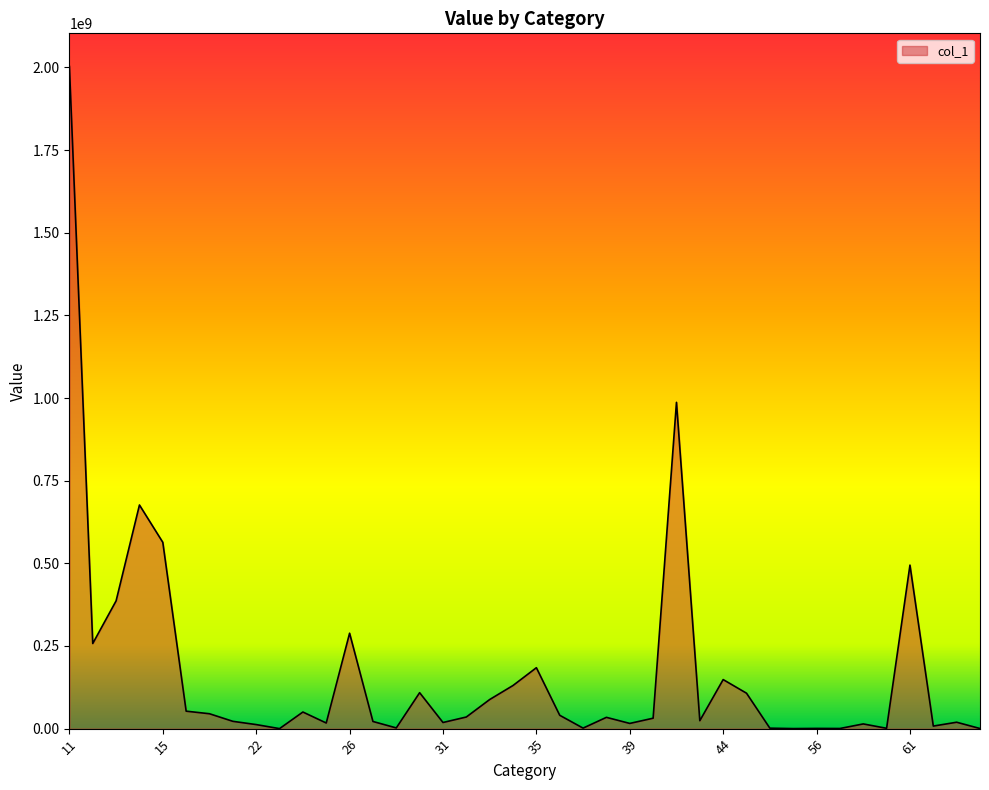

What is the maximum value shown in the chart?

2003056396.3